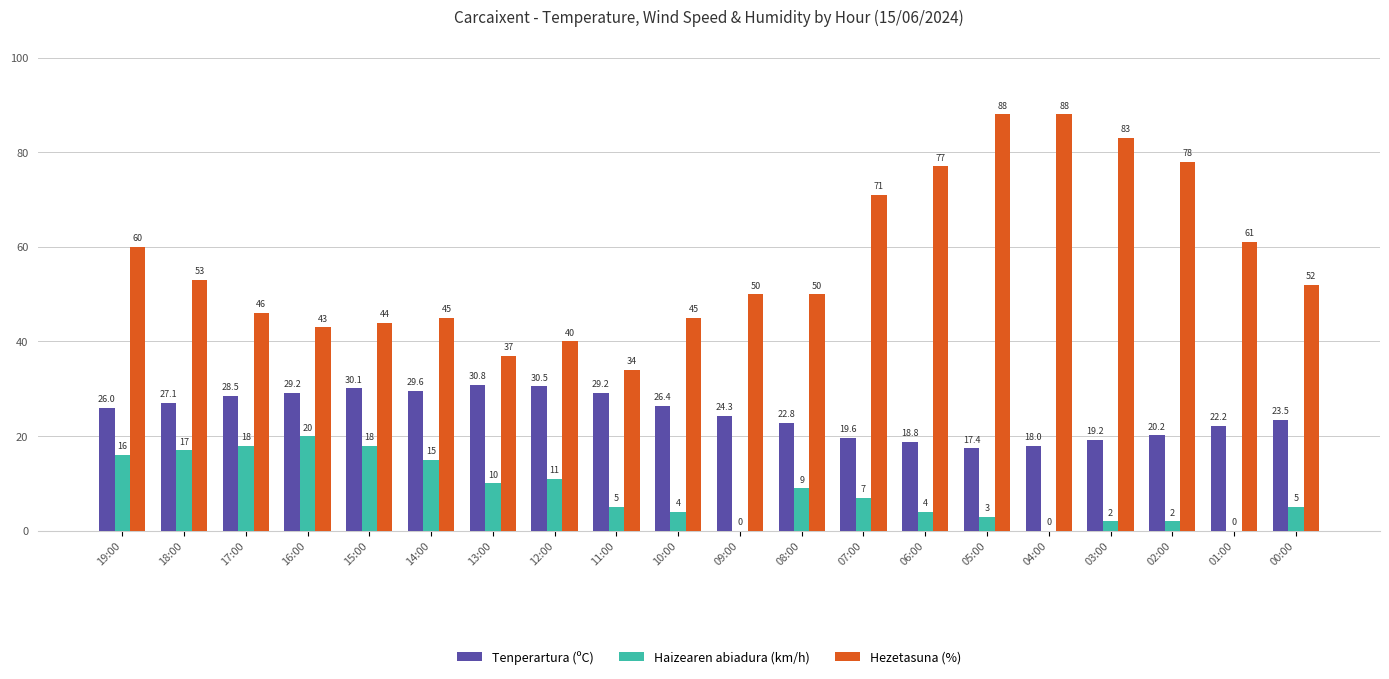

How many positive values does the Haizearen abiadura (km/h) series have?

17